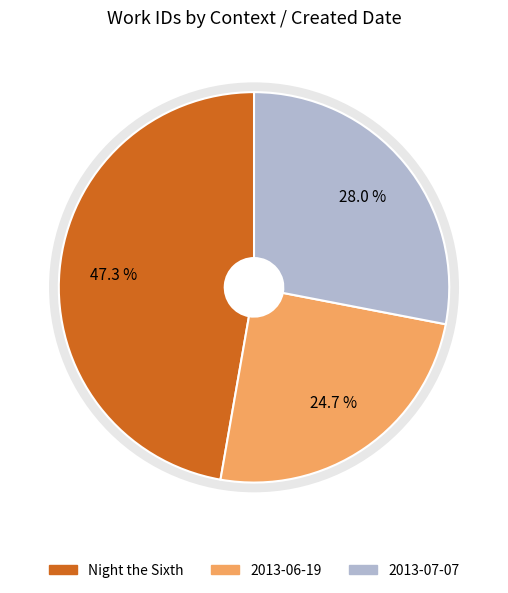

Combined, what portion of the pie is 2013-07-07 and 2013-06-19?

52.7%